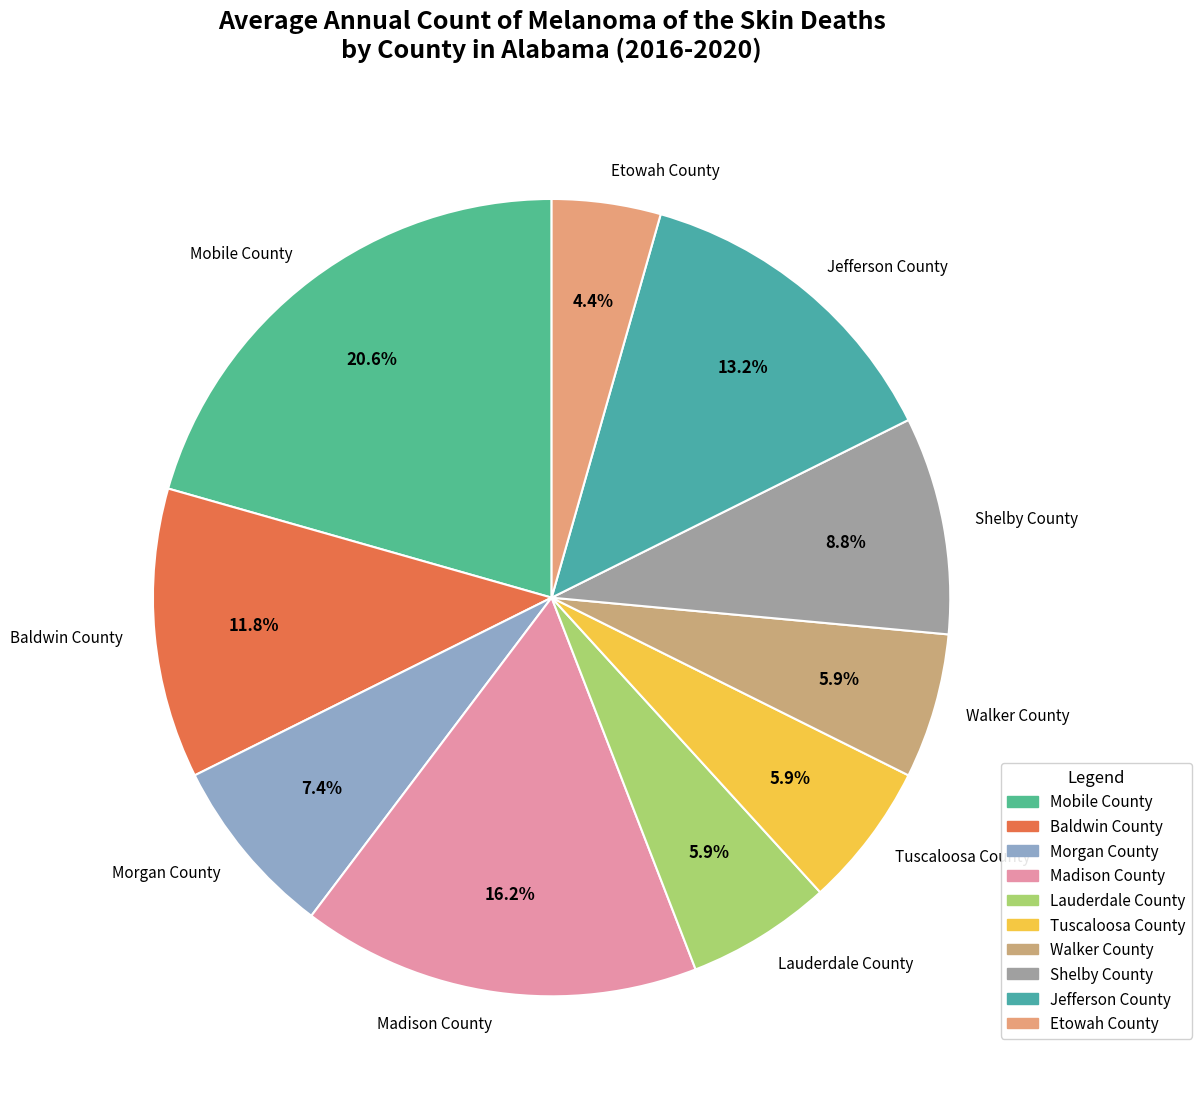

To the nearest percent, what is the combined percentage of Lauderdale County and Mobile County?

26%